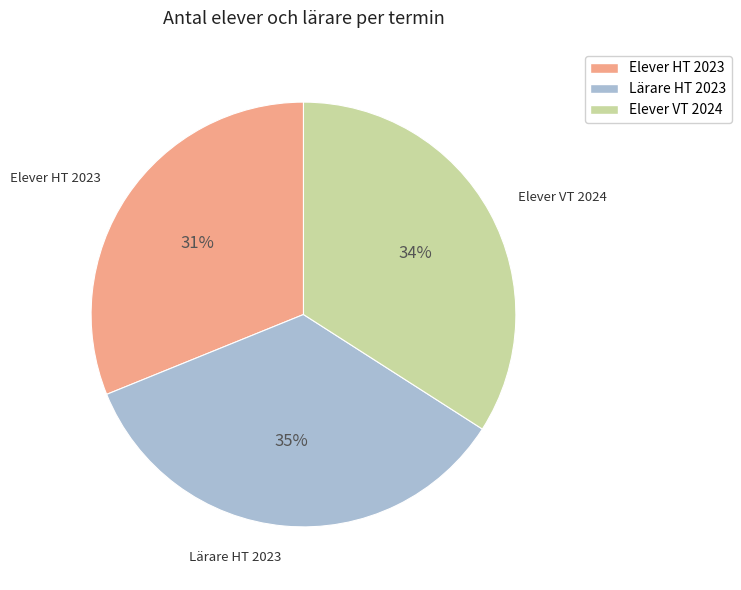

Is it true that Elever HT 2023 is 42% of the pie?

False